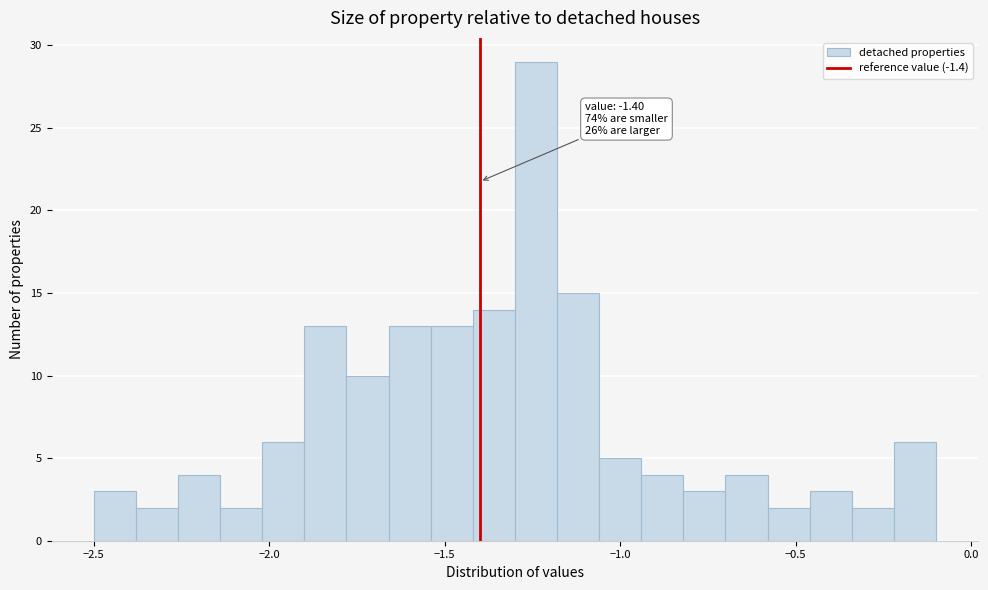

Read against the x-axis, roughly where is the centre of the tallest bar?

-1.25